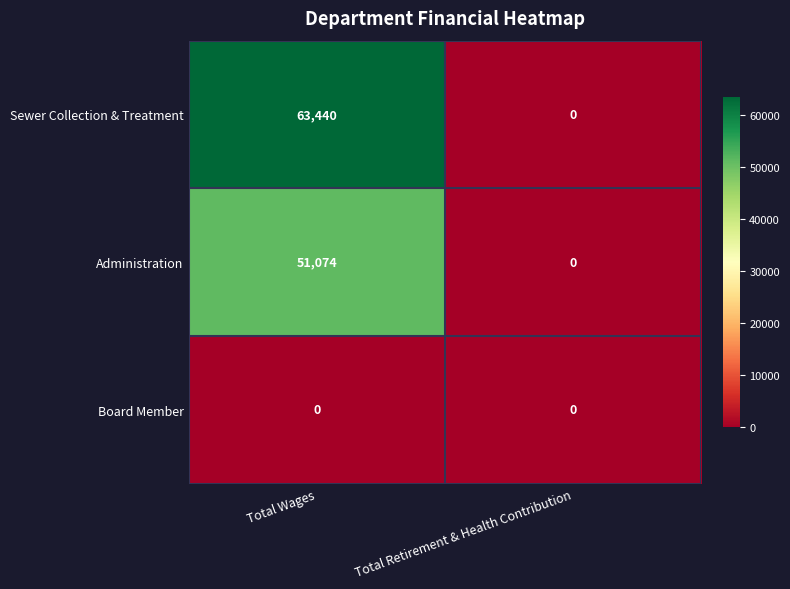

What is the difference between the Sewer Collection & Treatment values at Total Wages and Total Retirement & Health Contribution?

63440